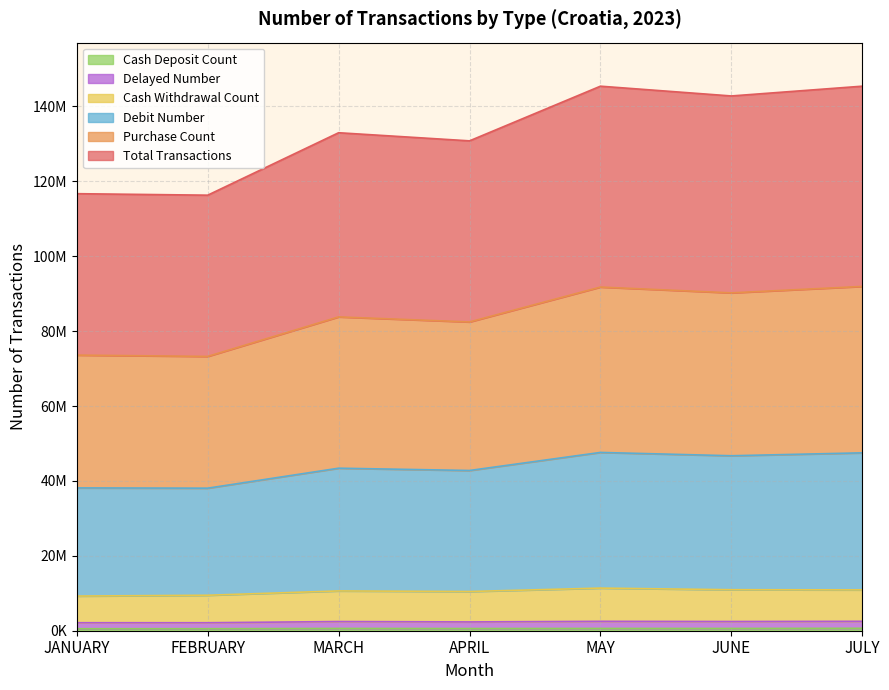

True or false: Cash Withdrawal Count has a value of 14946598 at JANUARY.

False